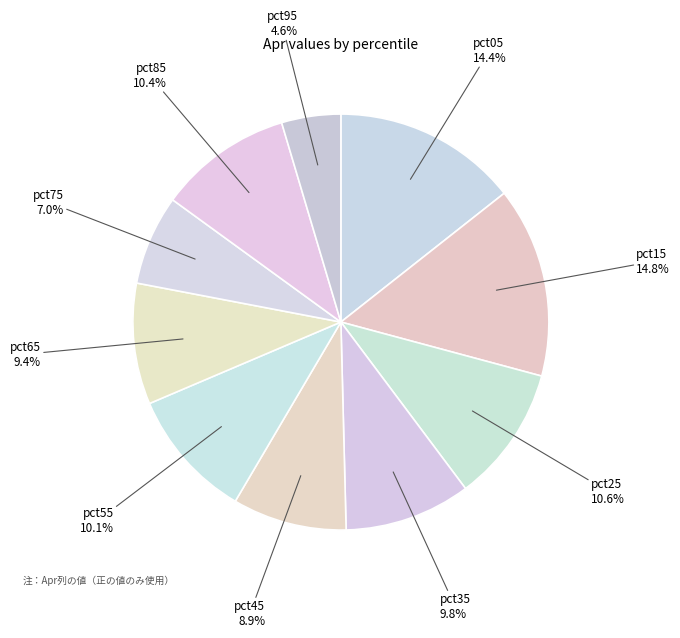

Count the number of slices in the pie.

10